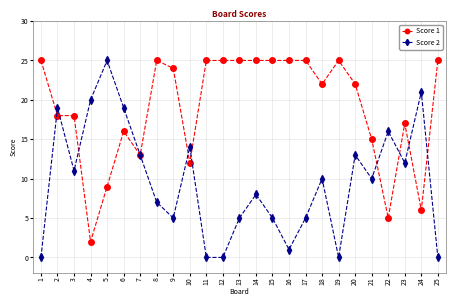

Reading left to right, transcribe all the data shown in this chart.

Score 1: 1=25	2=18	3=18	4=2	5=9	6=16	7=13	8=25	9=24	10=12	11=25	12=25	13=25	14=25	15=25	16=25	17=25	18=22	19=25	20=22	21=15	22=5	23=17	24=6	25=25
Score 2: 1=0	2=19	3=11	4=20	5=25	6=19	7=13	8=7	9=5	10=14	11=0	12=0	13=5	14=8	15=5	16=1	17=5	18=10	19=0	20=13	21=10	22=16	23=12	24=21	25=0